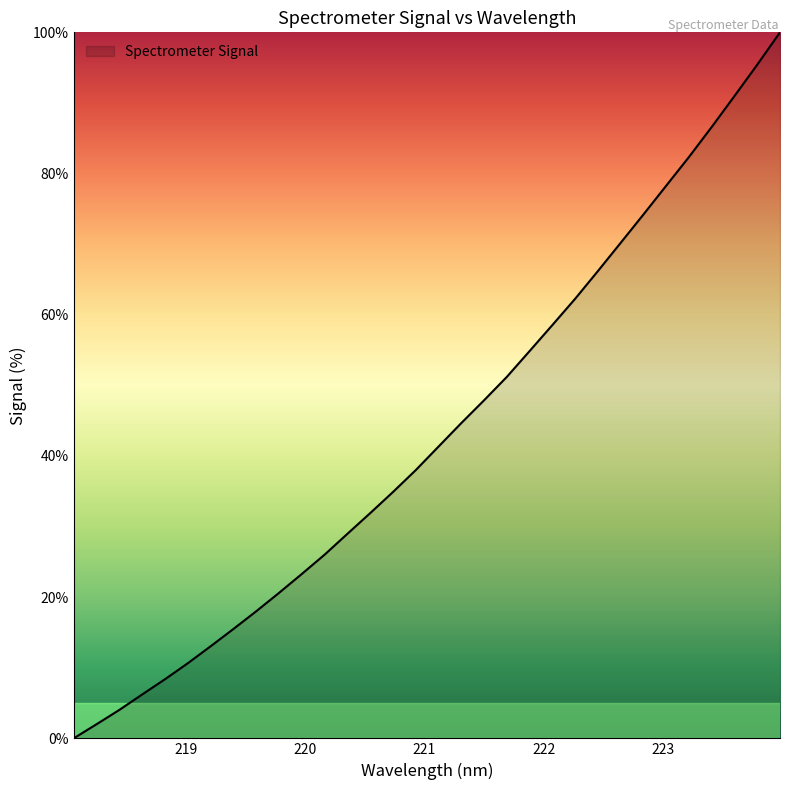

Does the chart display data point markers on the line(s)?

No